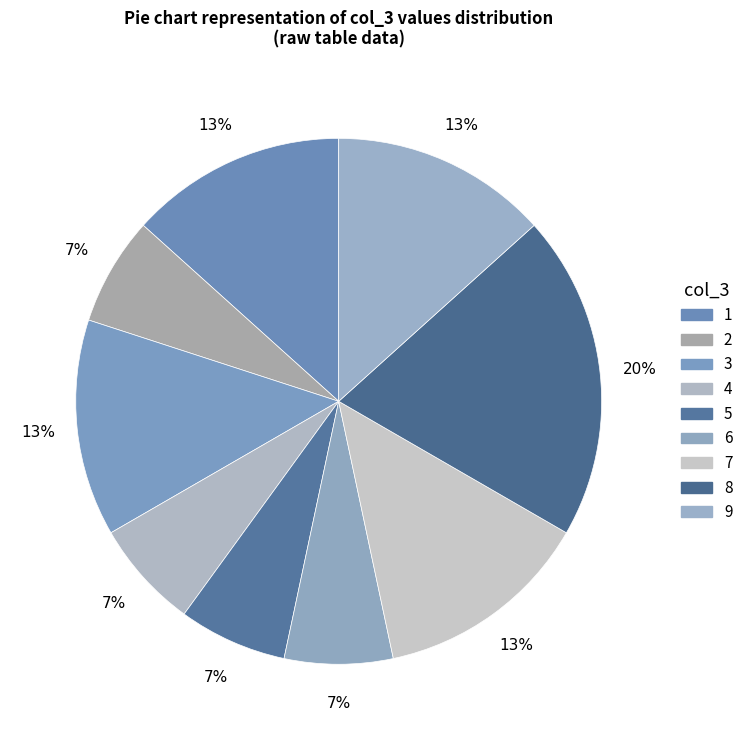

How many slices are in this pie chart?

9